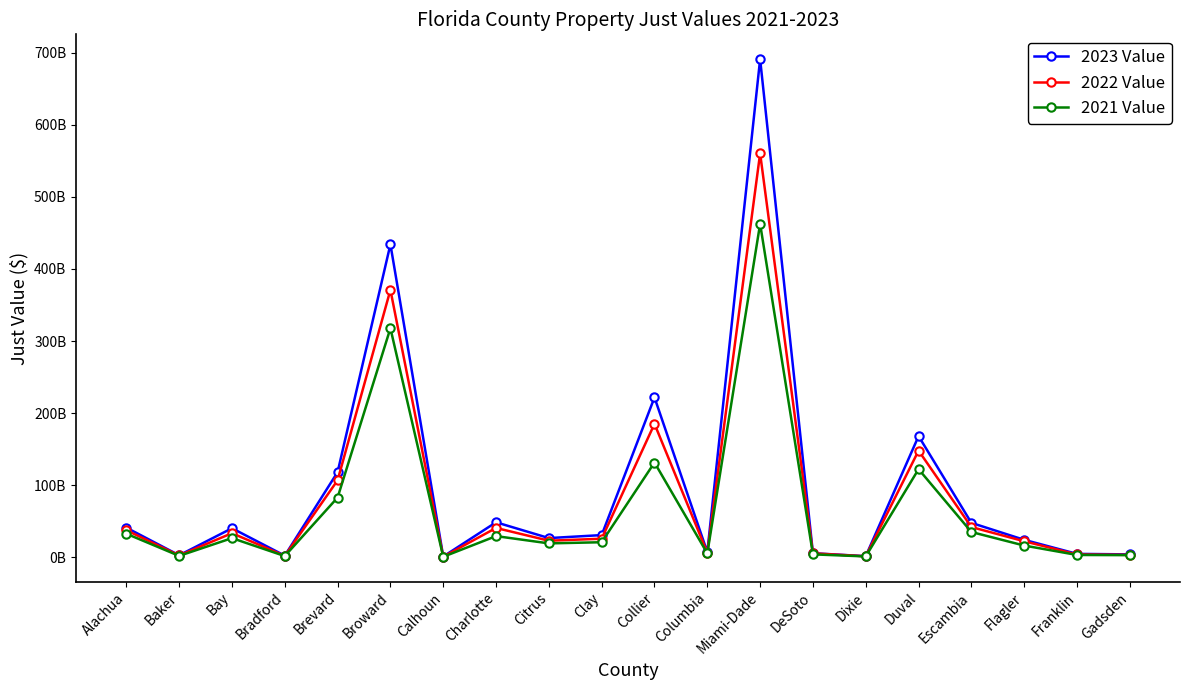

True or false: 2021 Value has more than 1 points higher than both neighbors.

True